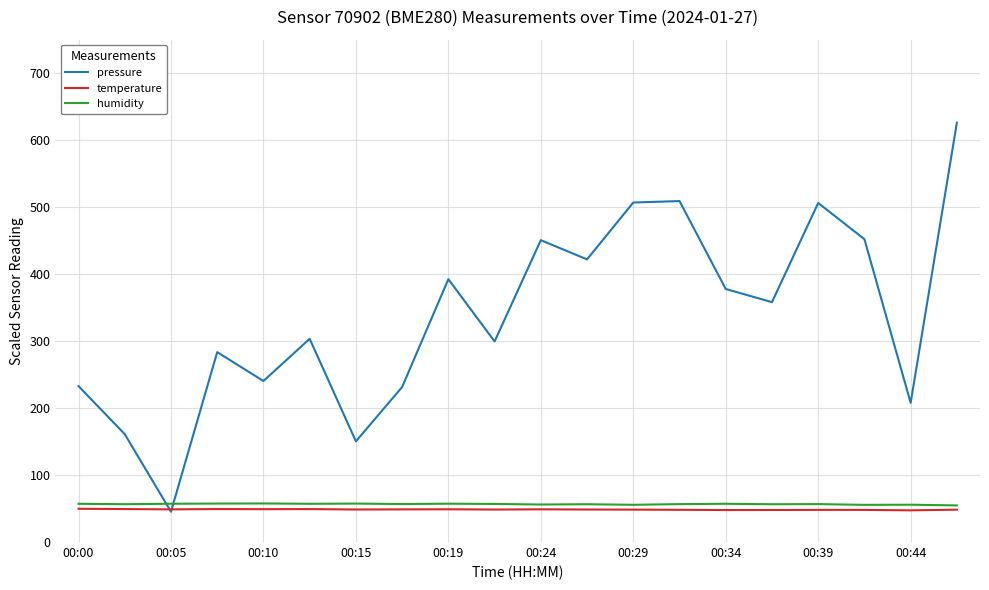

How many times do temperature and pressure cross each other?

2